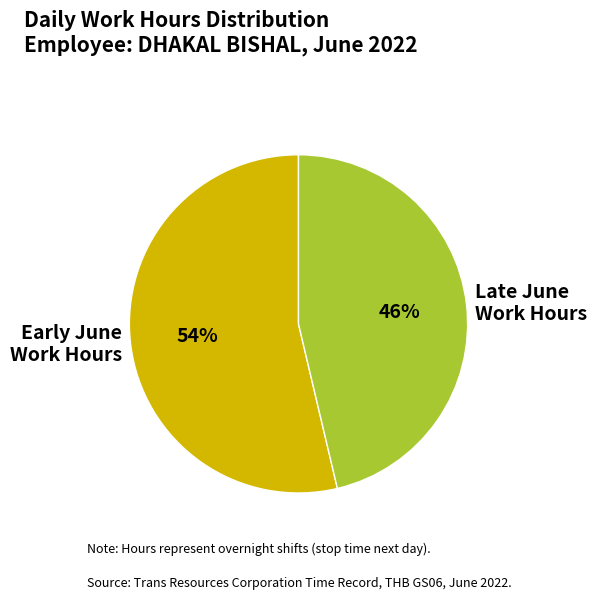

Between Early June Work Hours and Late June Work Hours, which is larger?

Early June Work Hours